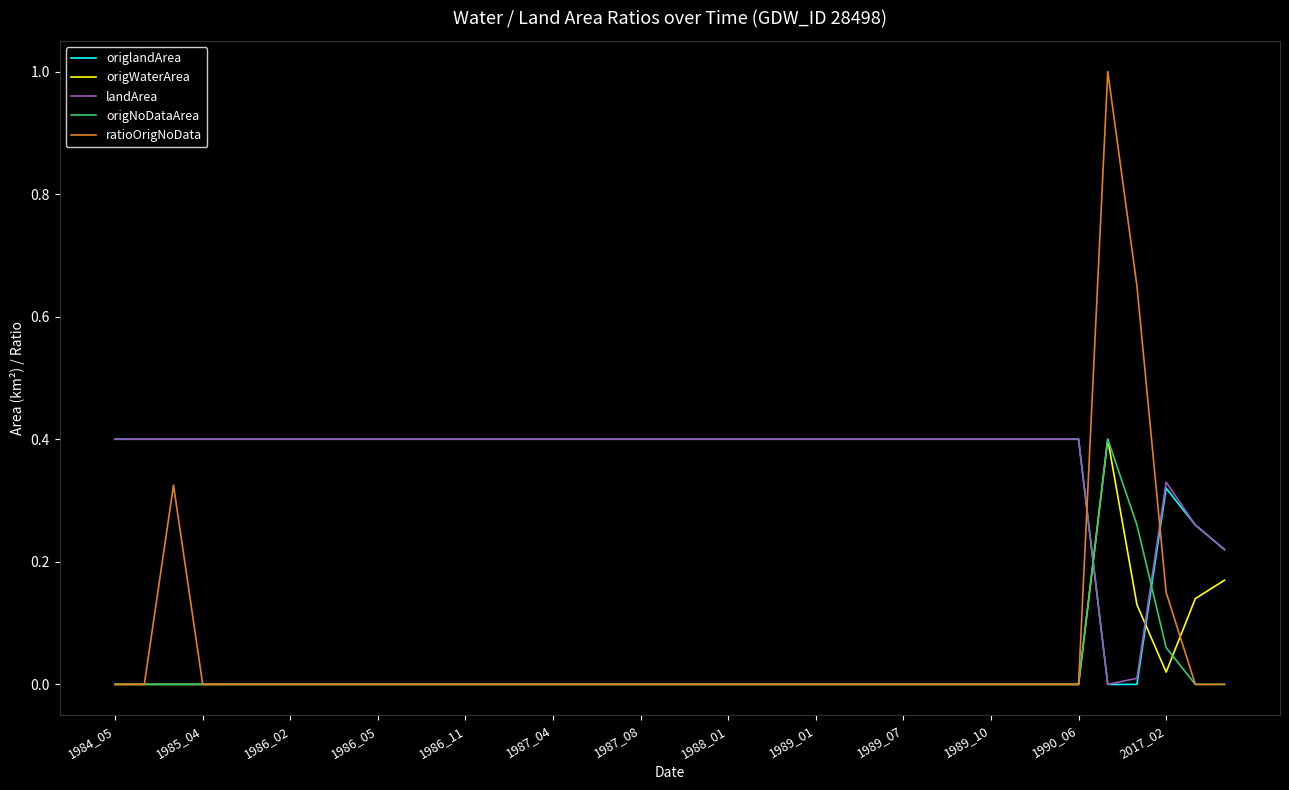

What is the maximum value for ratioOrigNoData?

1.0